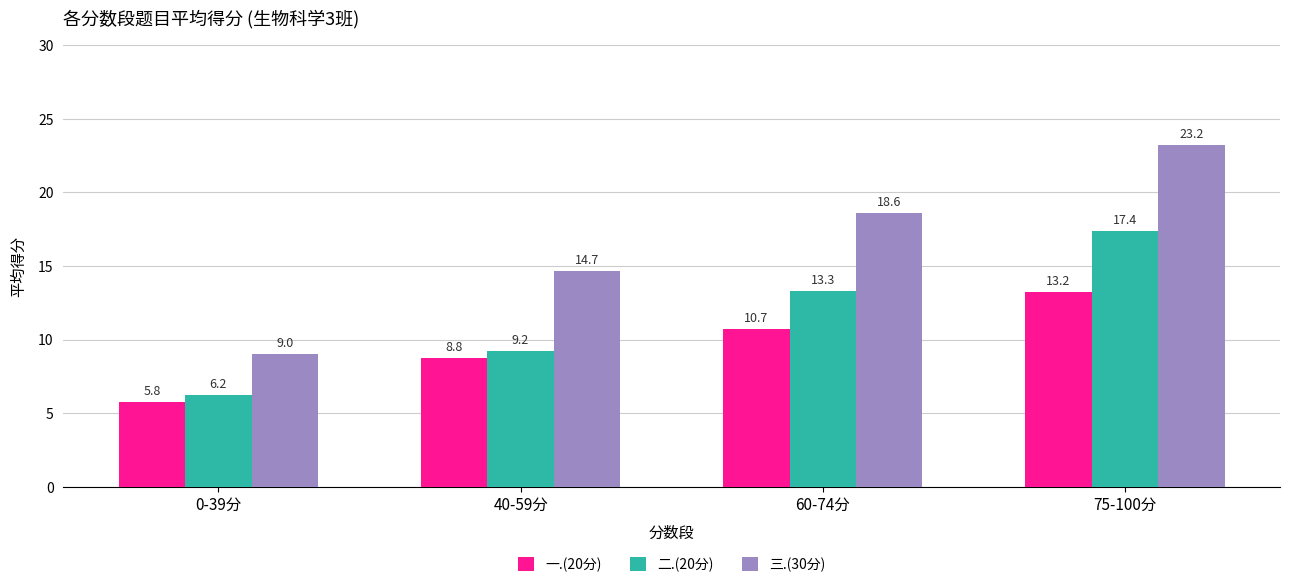

How many data points in 一.(20分) are less than 10?

2